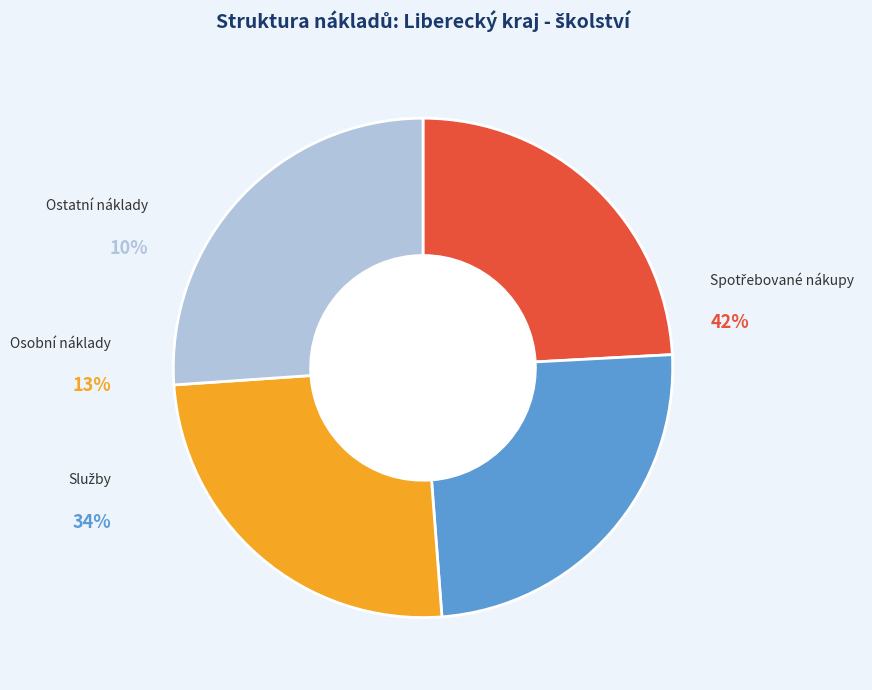

To the nearest percent, what is the average slice percentage?

25%